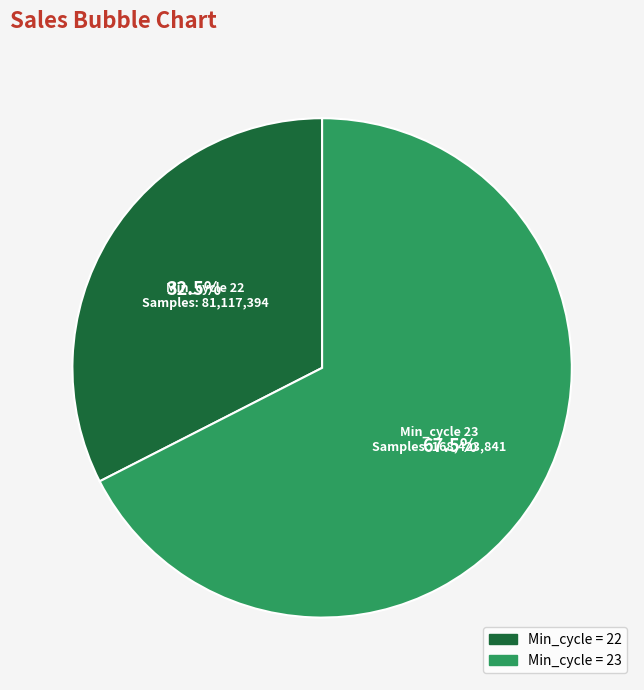

Is there any slice that represents more than half of the pie?

Yes